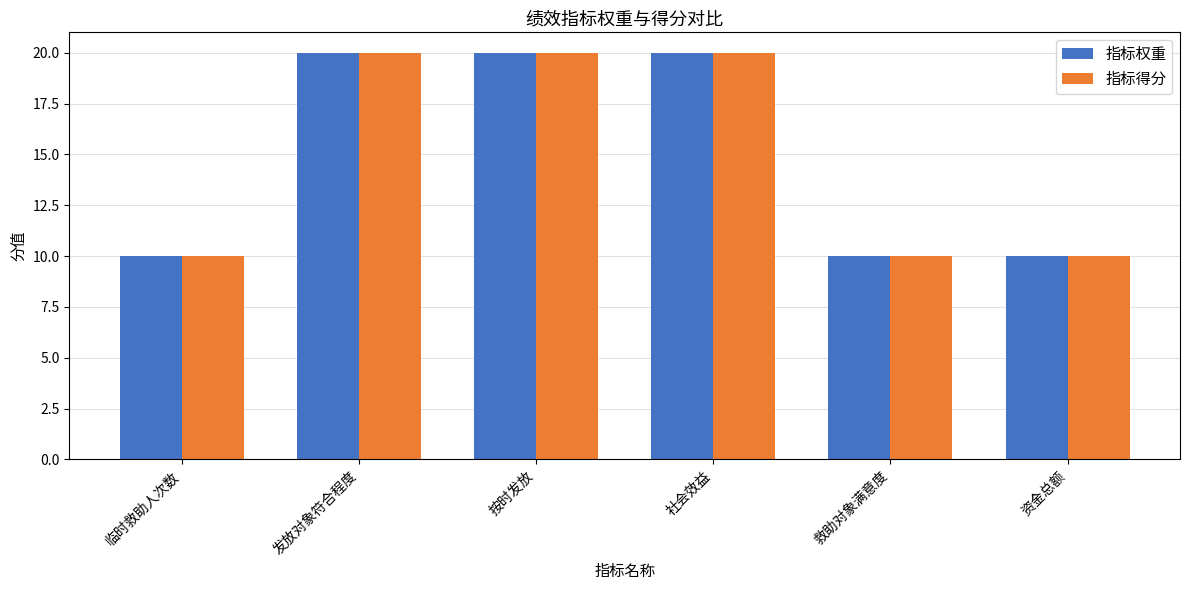

What is the approximate value of 指标得分 at 资金总额, to the nearest 5?

10